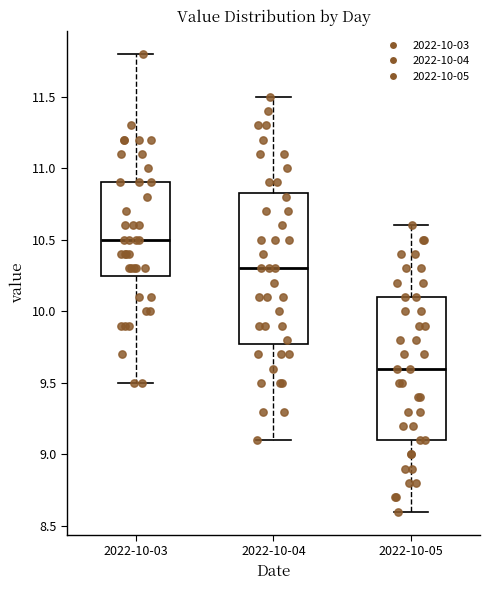

Where does the median line of the box for 2022-10-04 sit on the y-axis? The values are not printed on the chart, so give them approximately, as read against the axis.

10.30